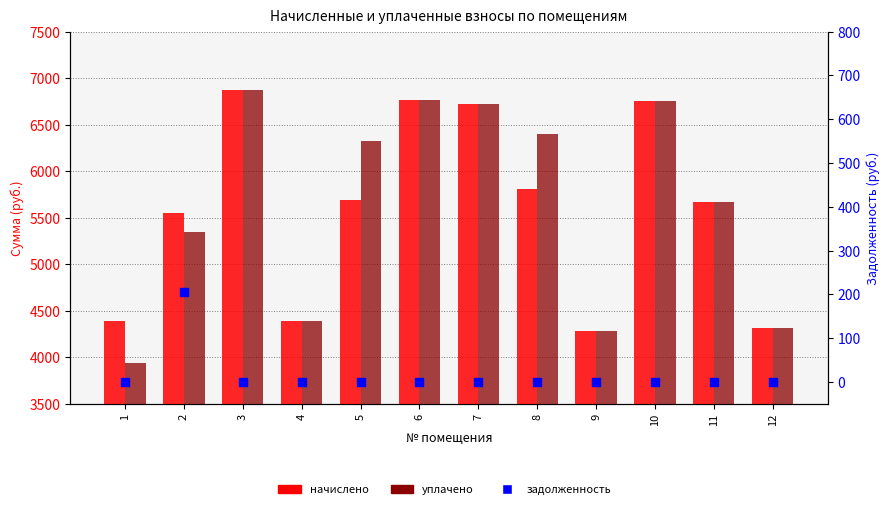

At which category is the sum across all series the highest?

3